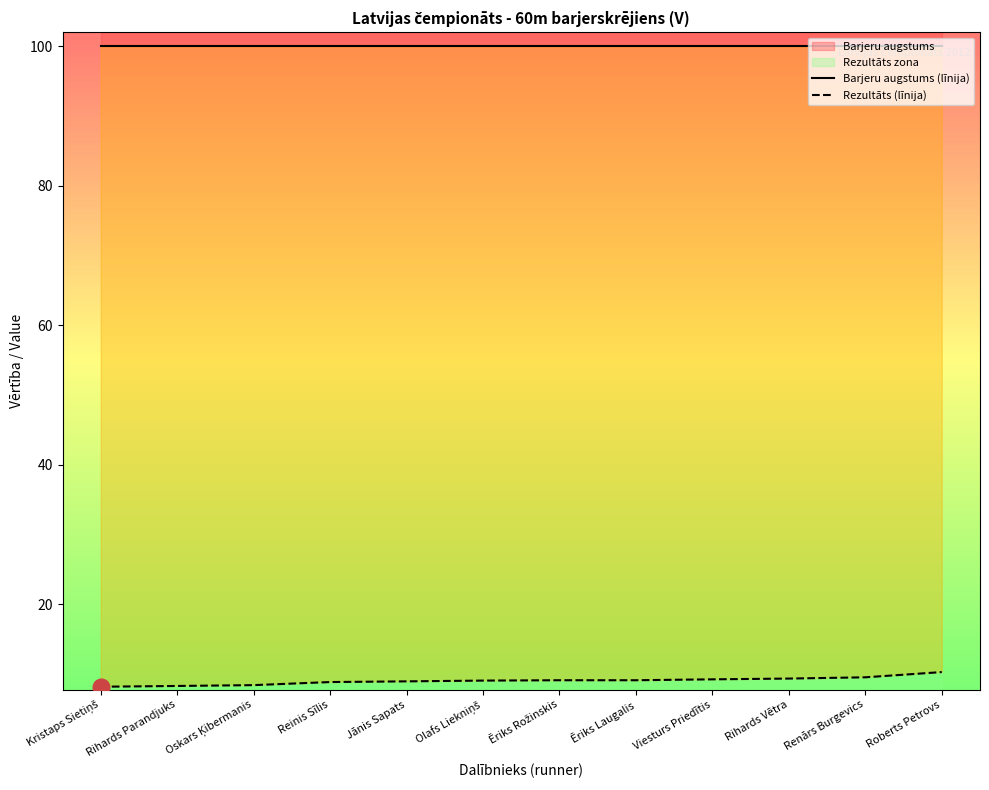

Reading left to right, list all the values displayed in this chart.

8.2	8.3	8.4	8.9	9.0	9.1	9.1	9.1	9.3	9.4	9.6	10.3